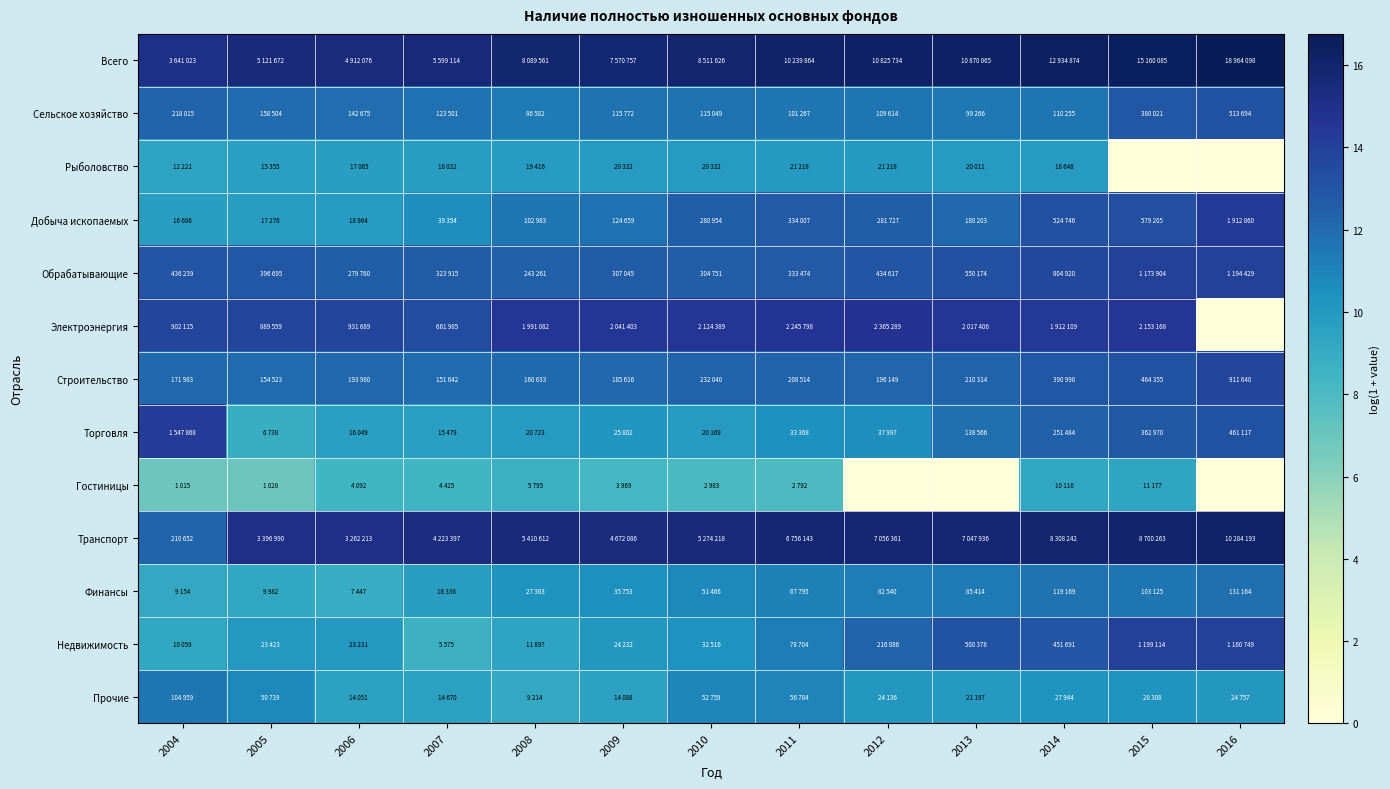

What is the maximum value shown in the chart?

16.8